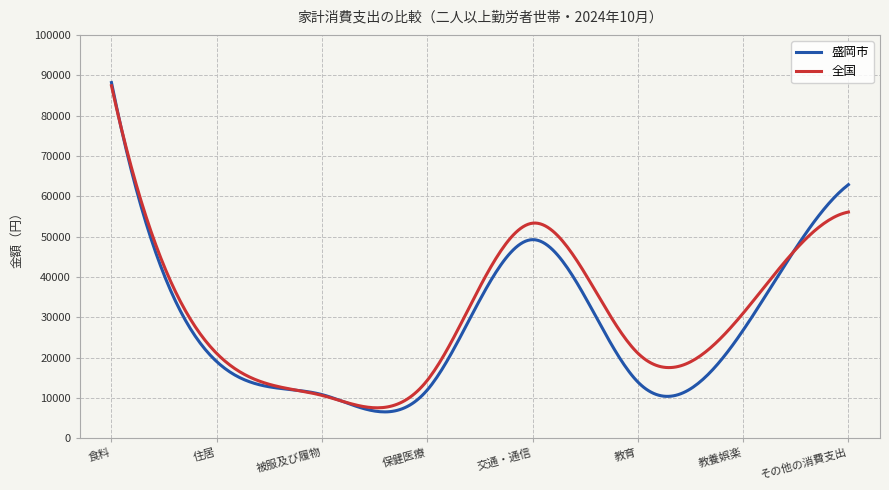

What is the highest value of the 全国 series?

87393.0